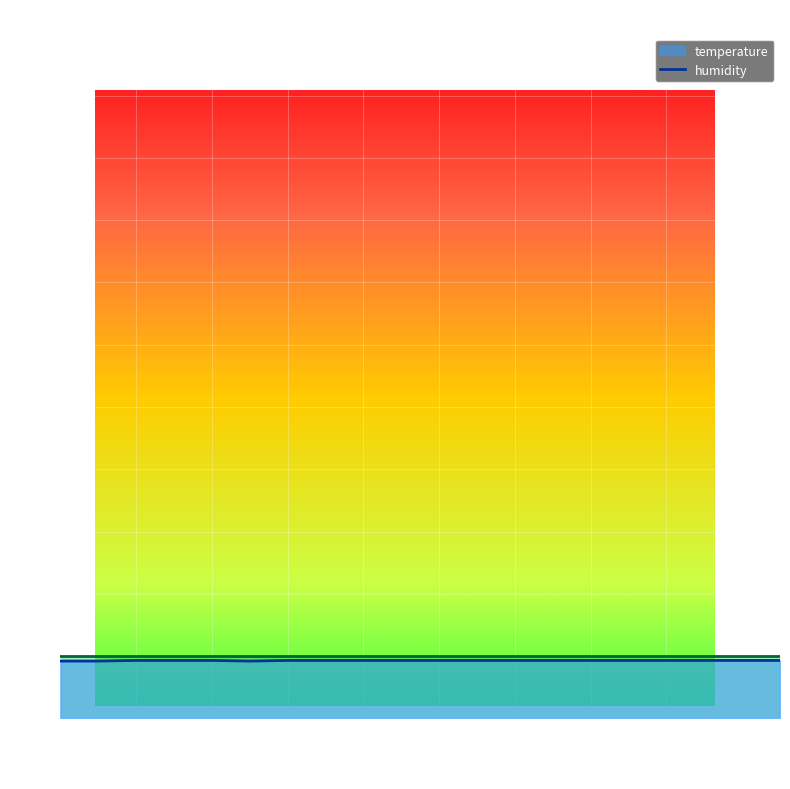

List the labels in order of value, largest first.

00:06, 00:09, 00:11, 00:16, 00:18, 00:21, 00:23, 00:26, 00:28, 00:31, 00:33, 00:35, 00:38, 00:40, 00:43, 00:45, 00:48, 00:01, 00:04, 00:14